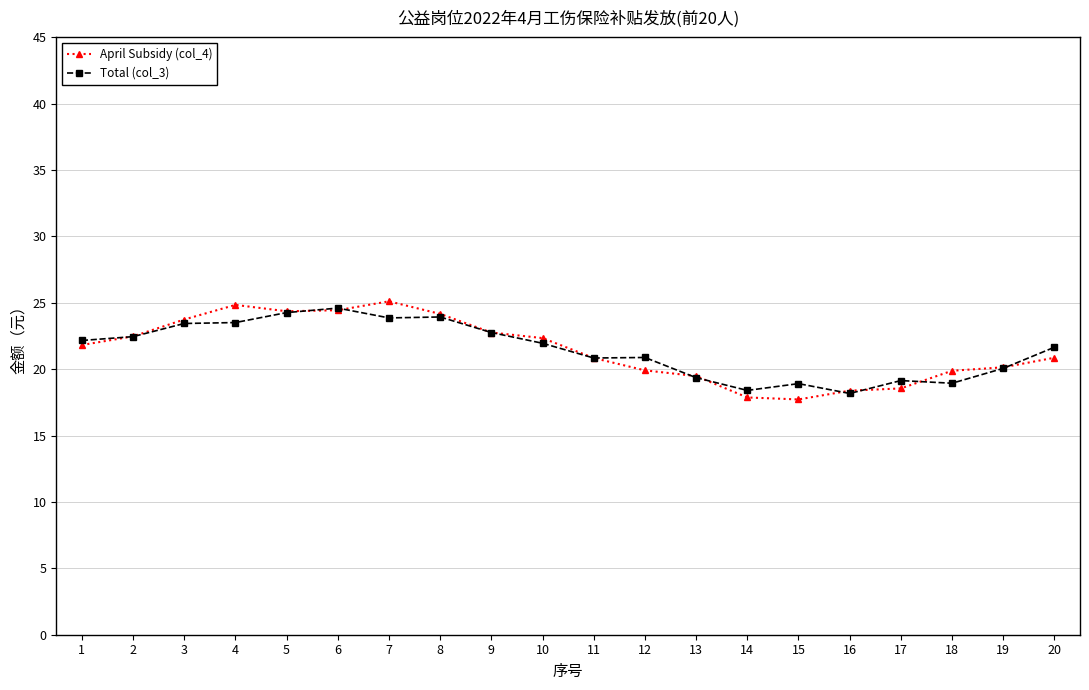

What is the value of the April Subsidy (col_4) point at the 15th from the left?

17.7